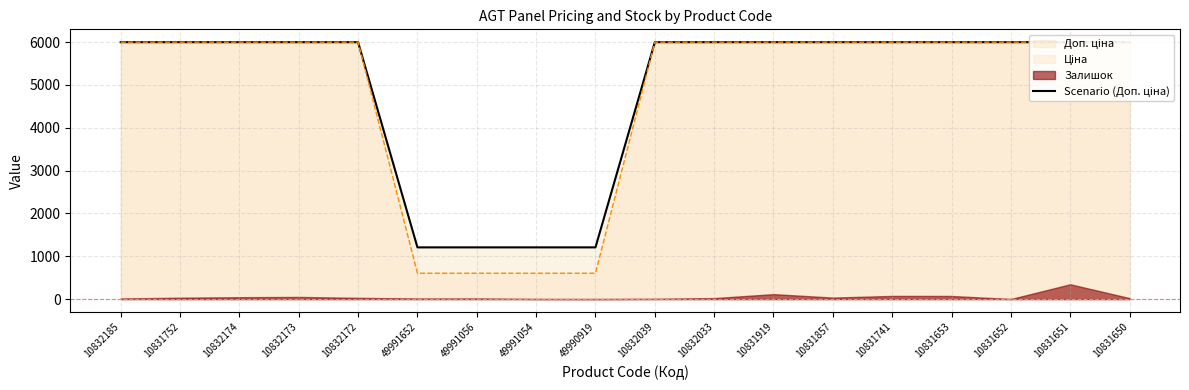

Rank the categories by value from lowest to highest.

49991652, 49991056, 49991054, 49990919, 10832185, 10831752, 10832174, 10832173, 10832172, 10832039, 10832033, 10831919, 10831857, 10831741, 10831653, 10831652, 10831651, 10831650